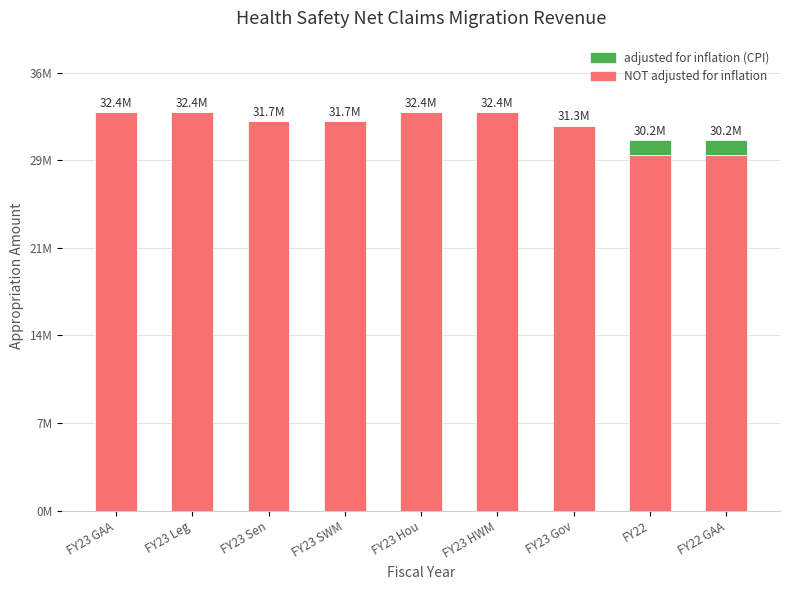

Are the bars horizontal?

No